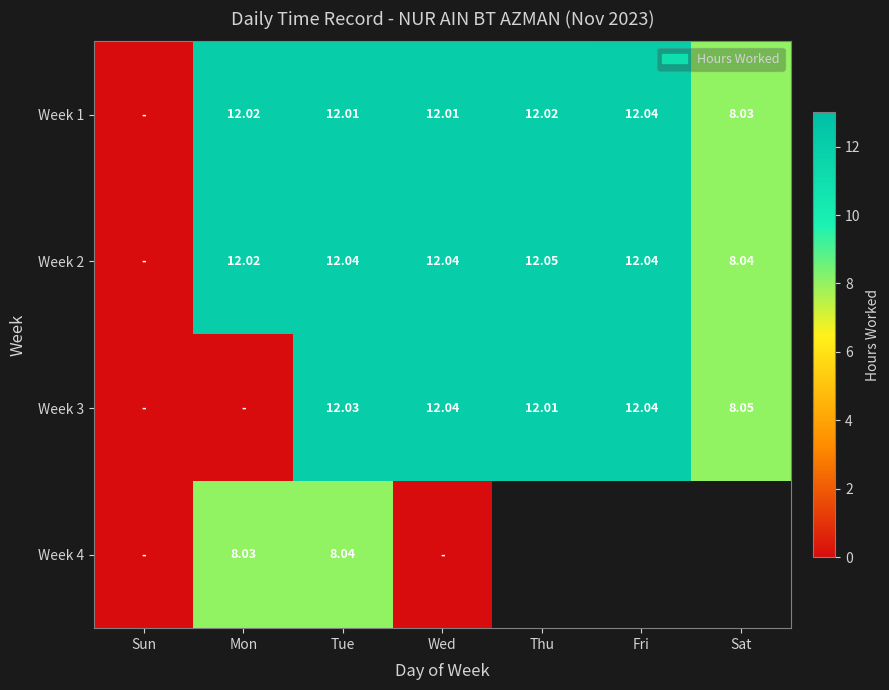

What is the total value across all series at Mon?

32.1